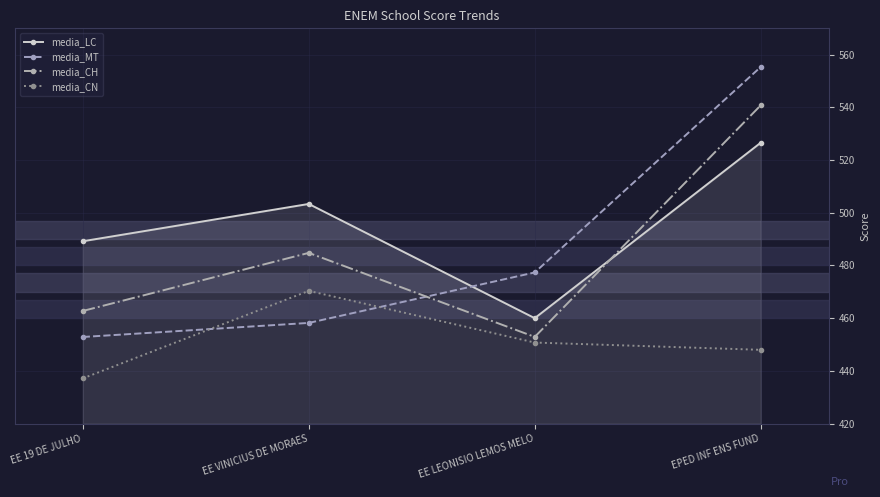

What position from the left is EE LEONISIO LEMOS MELO?

3